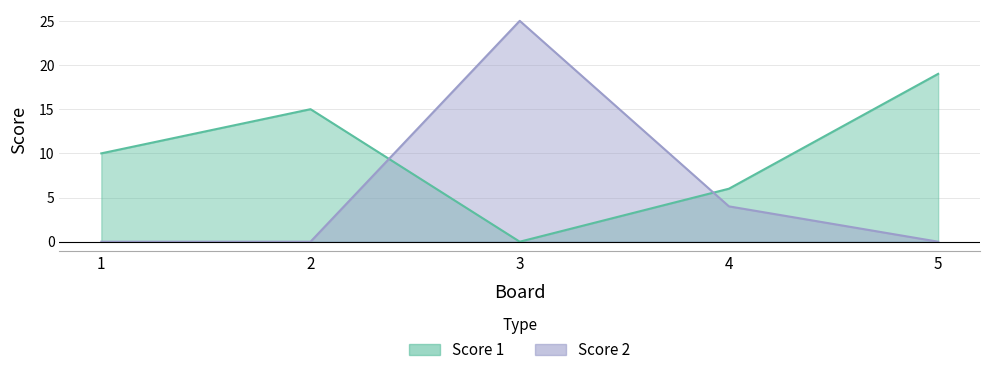

Where is Score 2 nearest to the value 12?

4